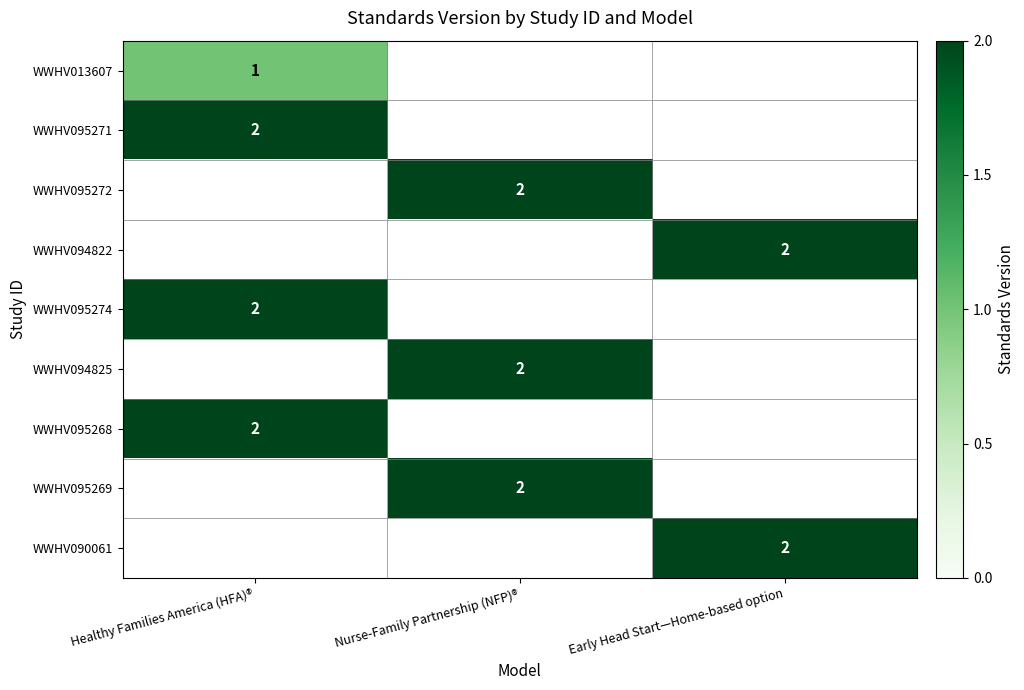

Between Healthy Families America (HFA)® and Nurse-Family Partnership (NFP)®, which is larger?

Nurse-Family Partnership (NFP)®